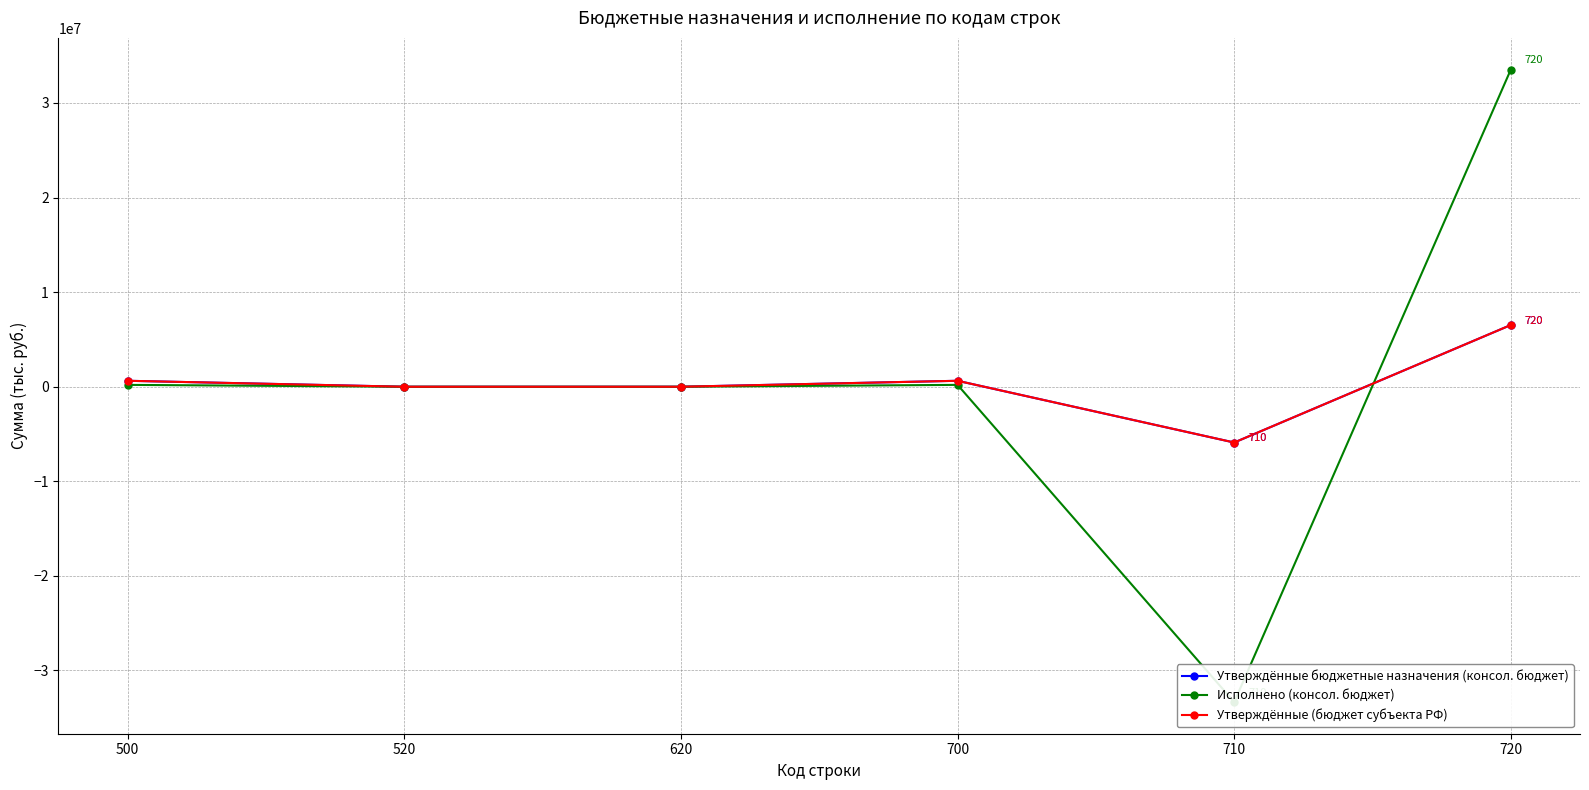

At which label does Утверждённые бюджетные назначения (консол. бюджет) first exceed 629664?

500